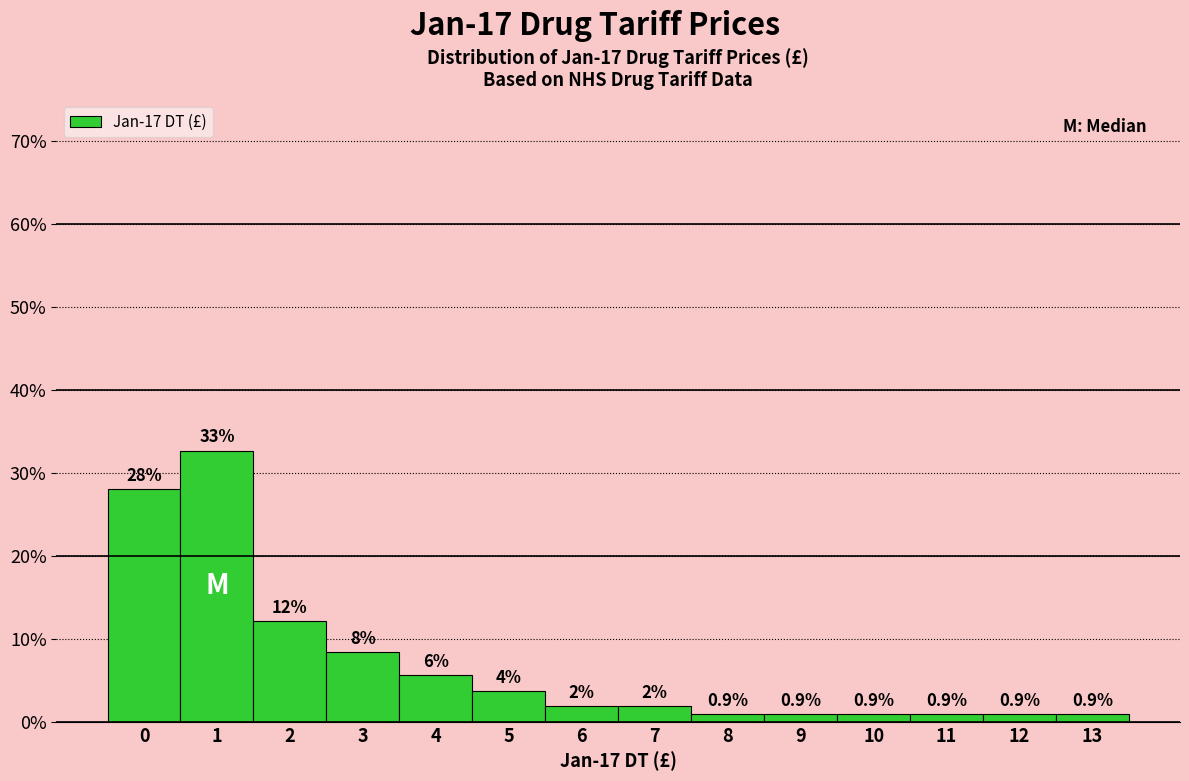

Between 13 and 4, which is larger?

4